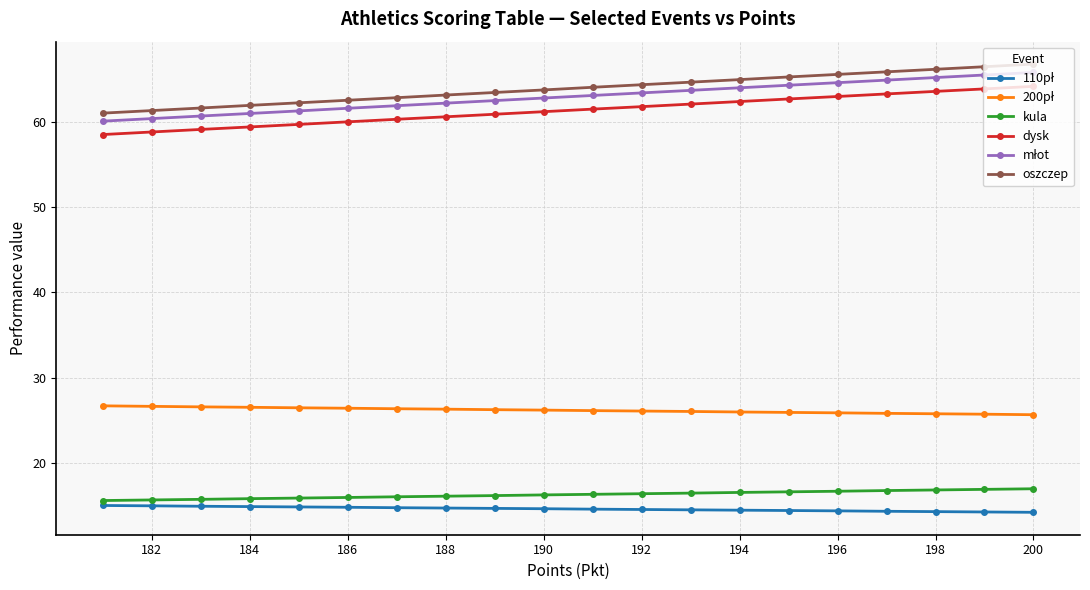

The value of dysk at 200 is 13.6. True or false?

False